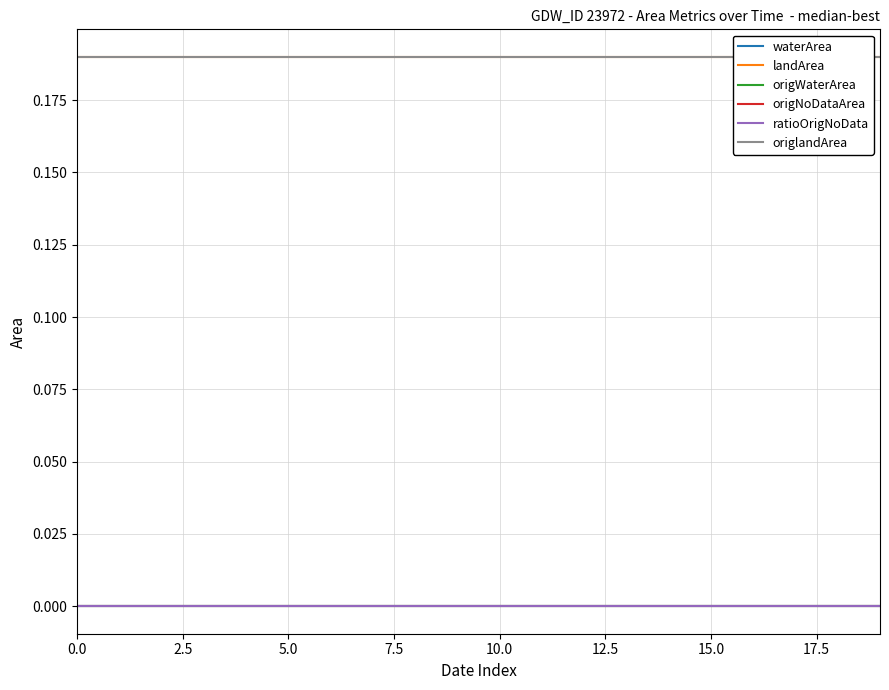

True or false: ratioOrigNoData and landArea intersect in this chart.

False